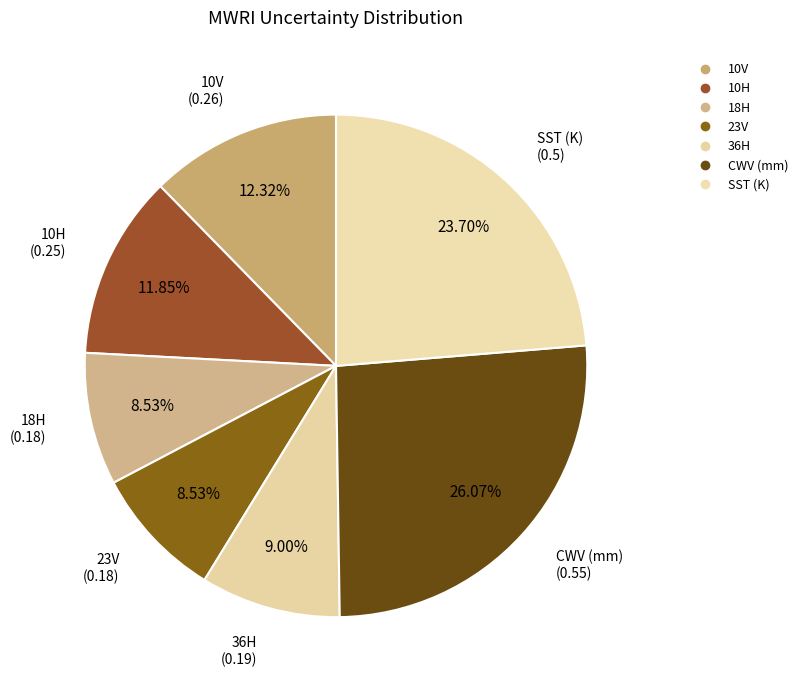

Is there any slice that represents more than half of the pie?

No